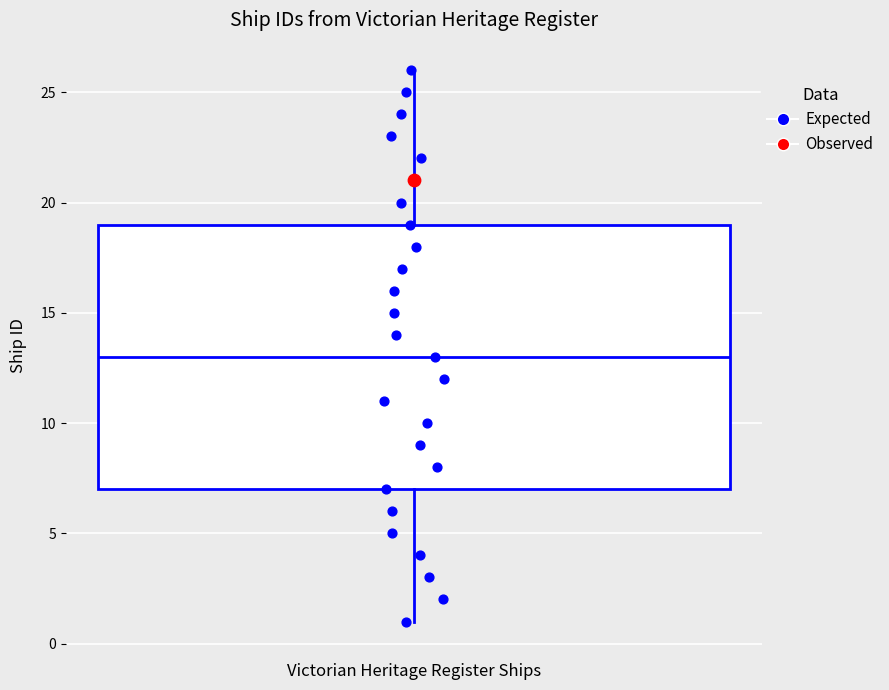

Transcribe this box plot: give where the median line is, the range the box spans, and where the two whiskers end, as read against the y-axis. The values are not printed on the chart, so give them approximately, as read against the axis.

median 13, box 7 to 19, whiskers 1 to 26